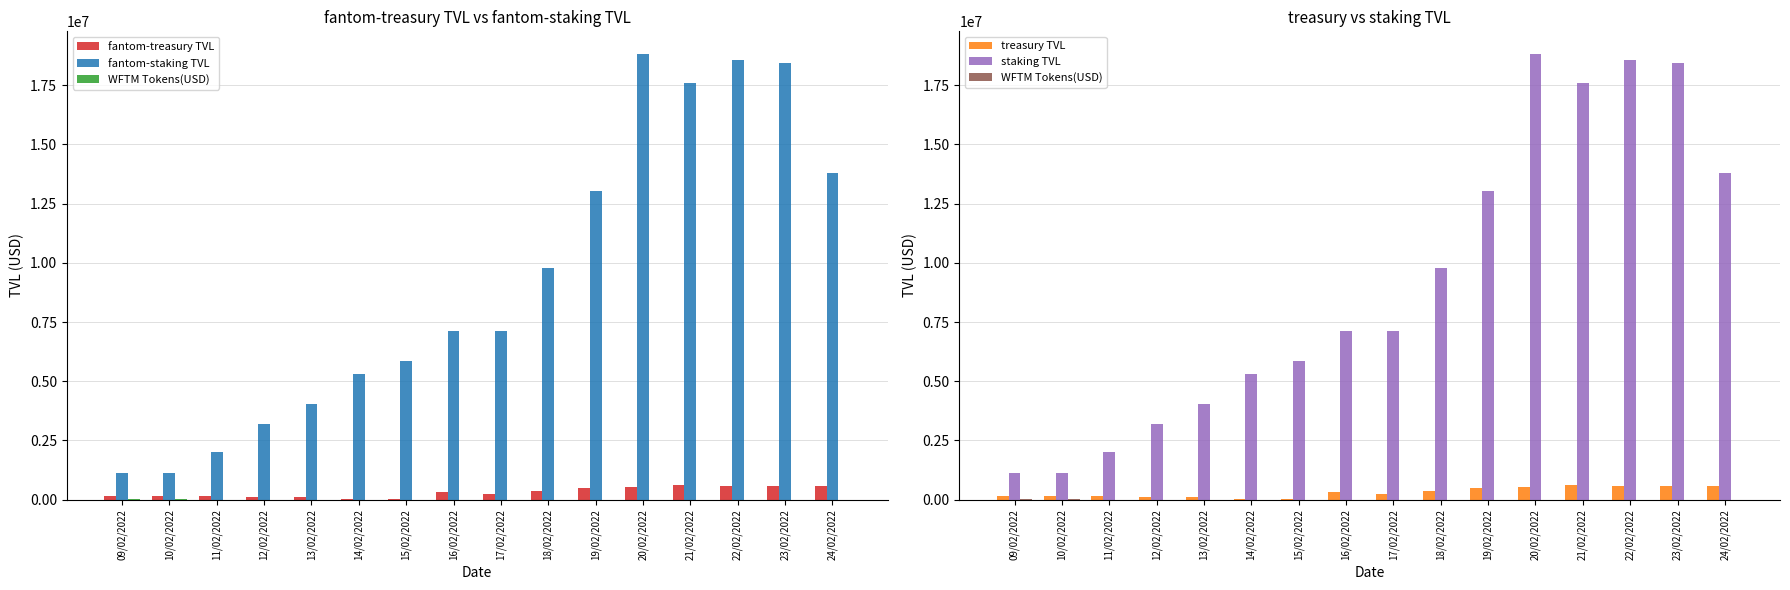

Which series has the widest spread of values?

fantom-staking TVL